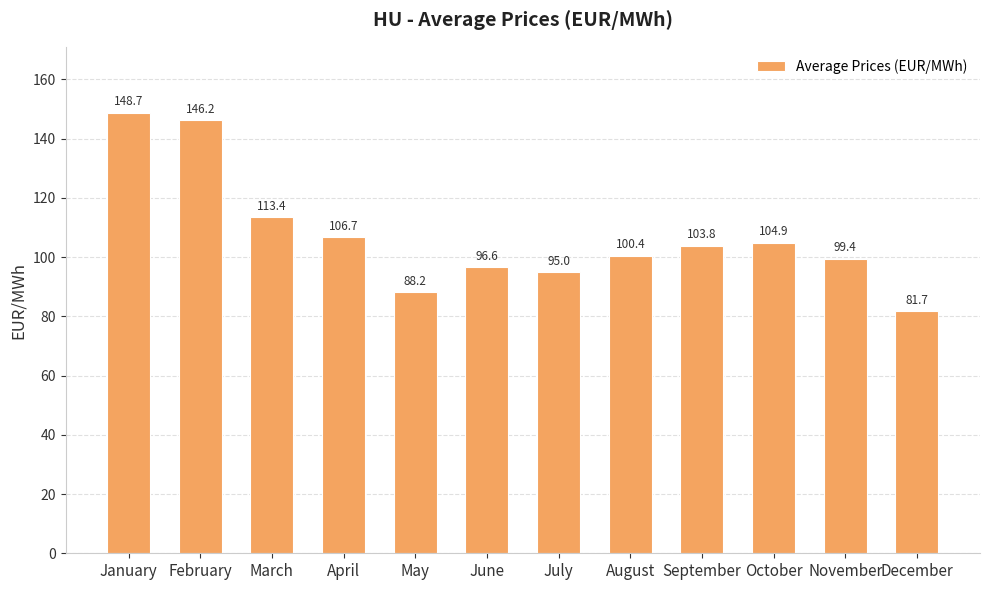

What is the change in value from August to October?

+4.5